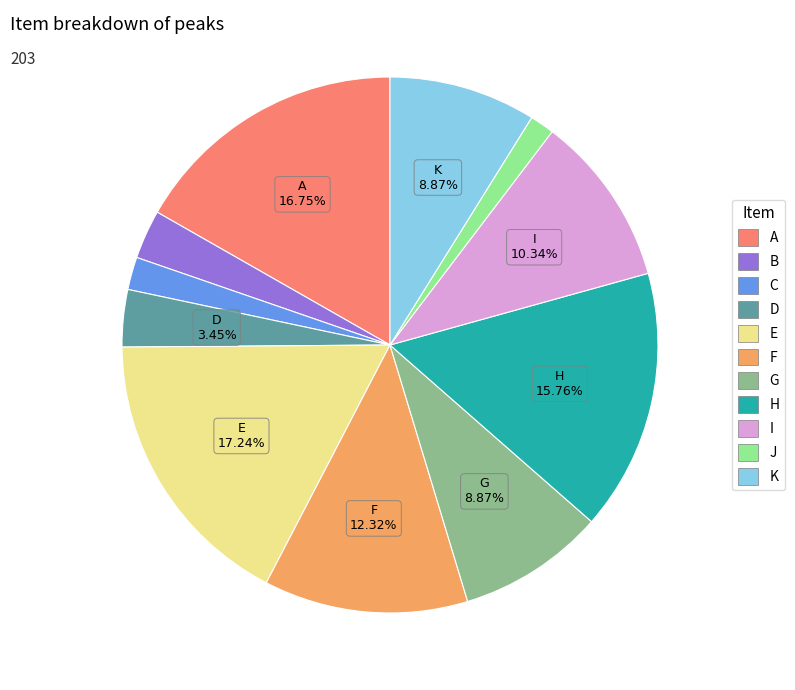

Is the sum of E and J greater than half?

No